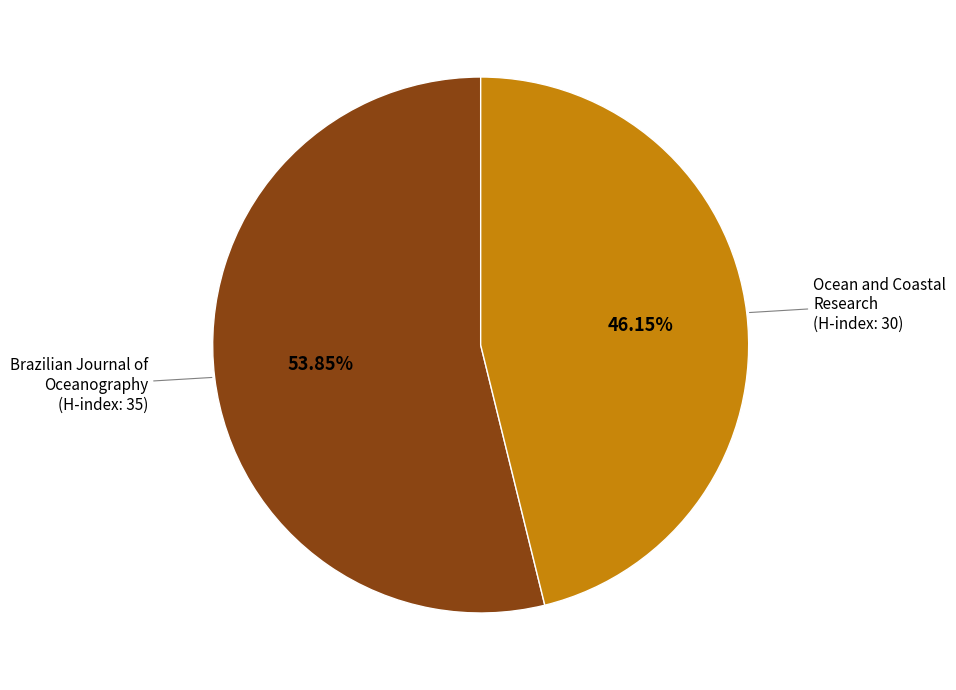

Is there a majority slice in this chart?

Yes